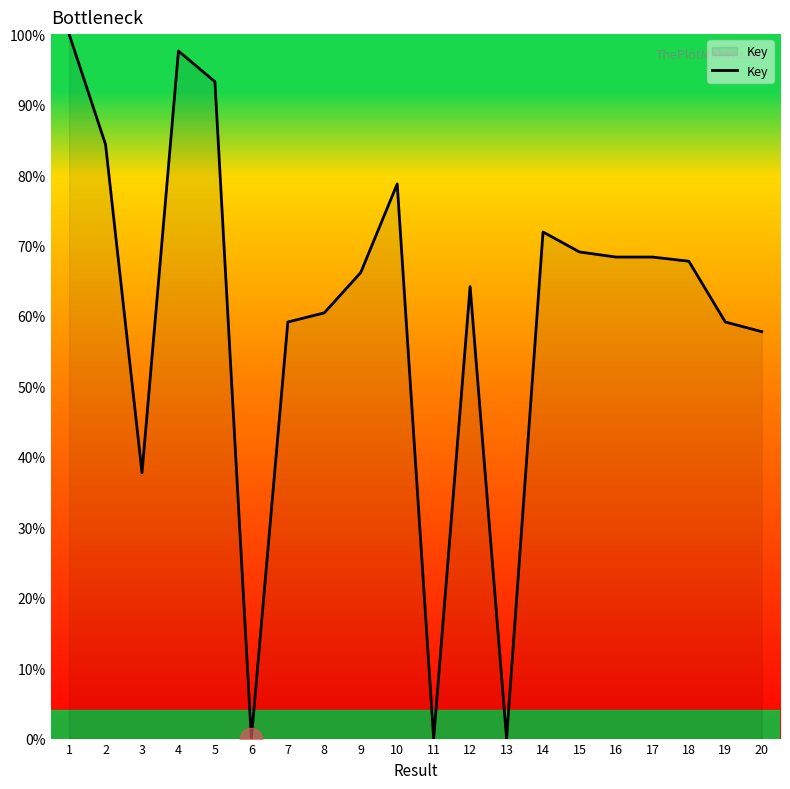

What is the difference between the values at 4 and 14?

25.7